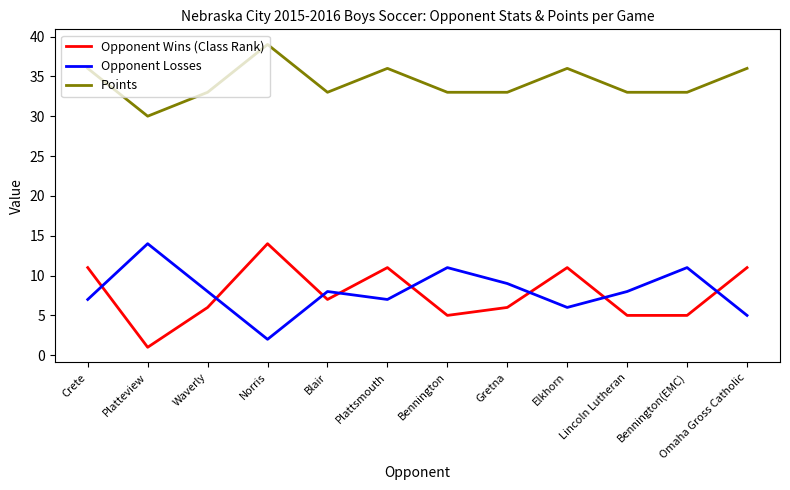

True or false: Opponent Wins (Class Rank) and Points intersect in this chart.

False